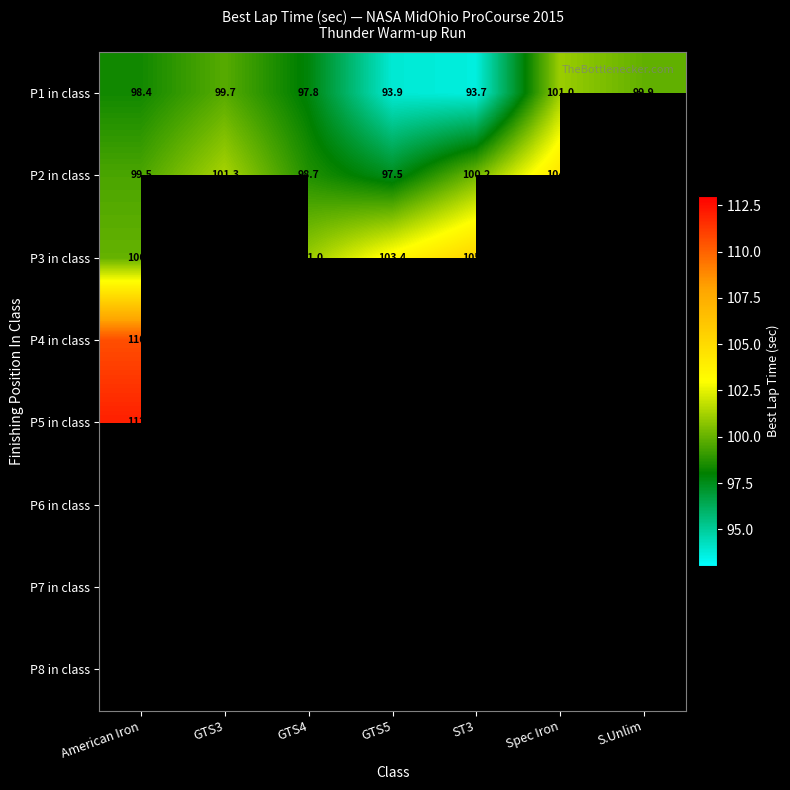

Which has a higher value, American Iron or GTS5?

American Iron